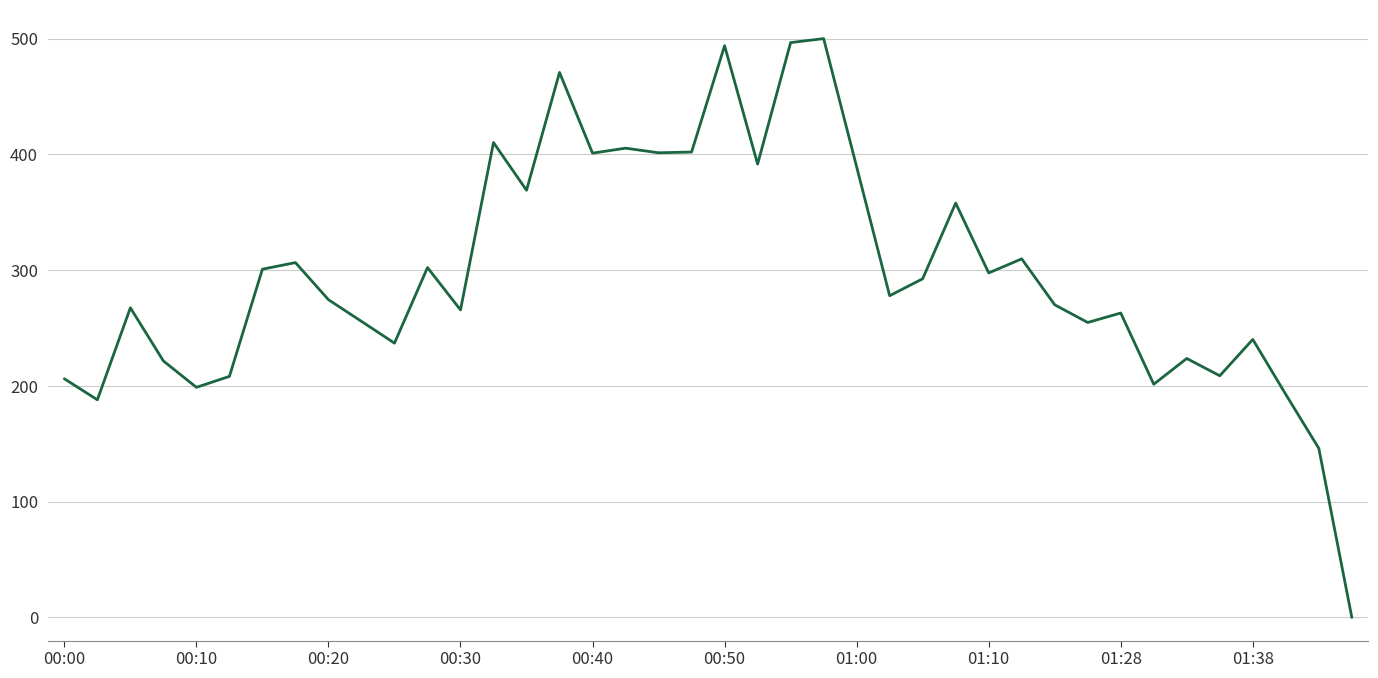

What is the greatest value displayed?

500.0